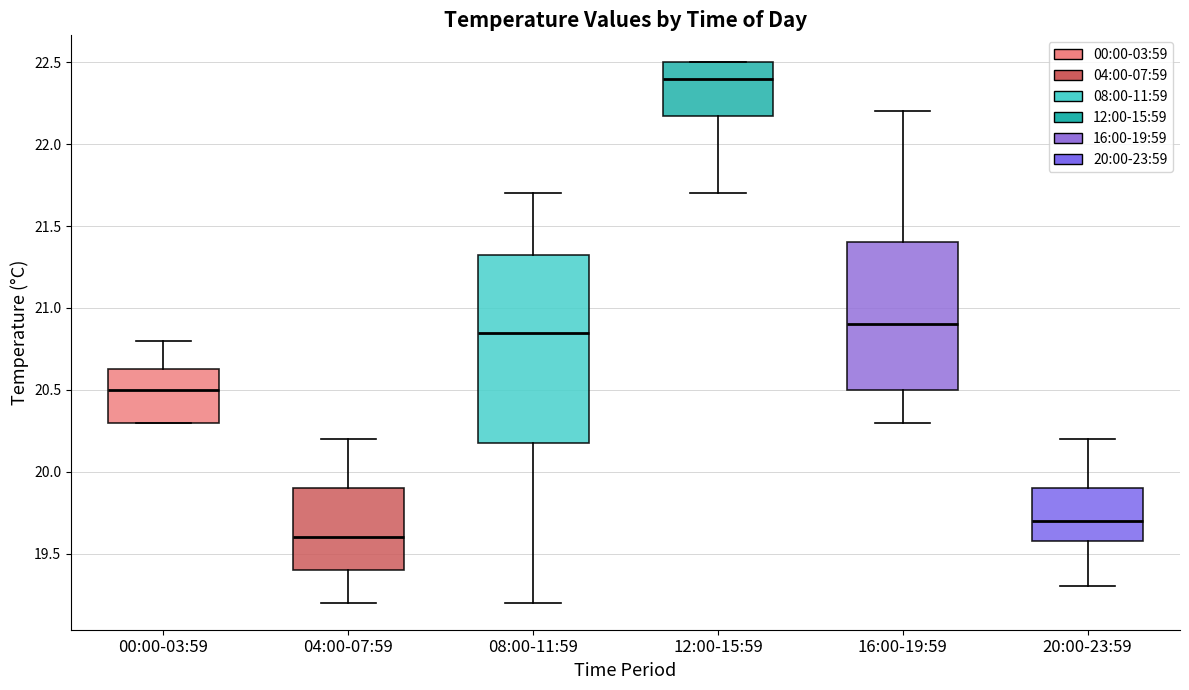

Which box has the highest median line?

12:00-15:59